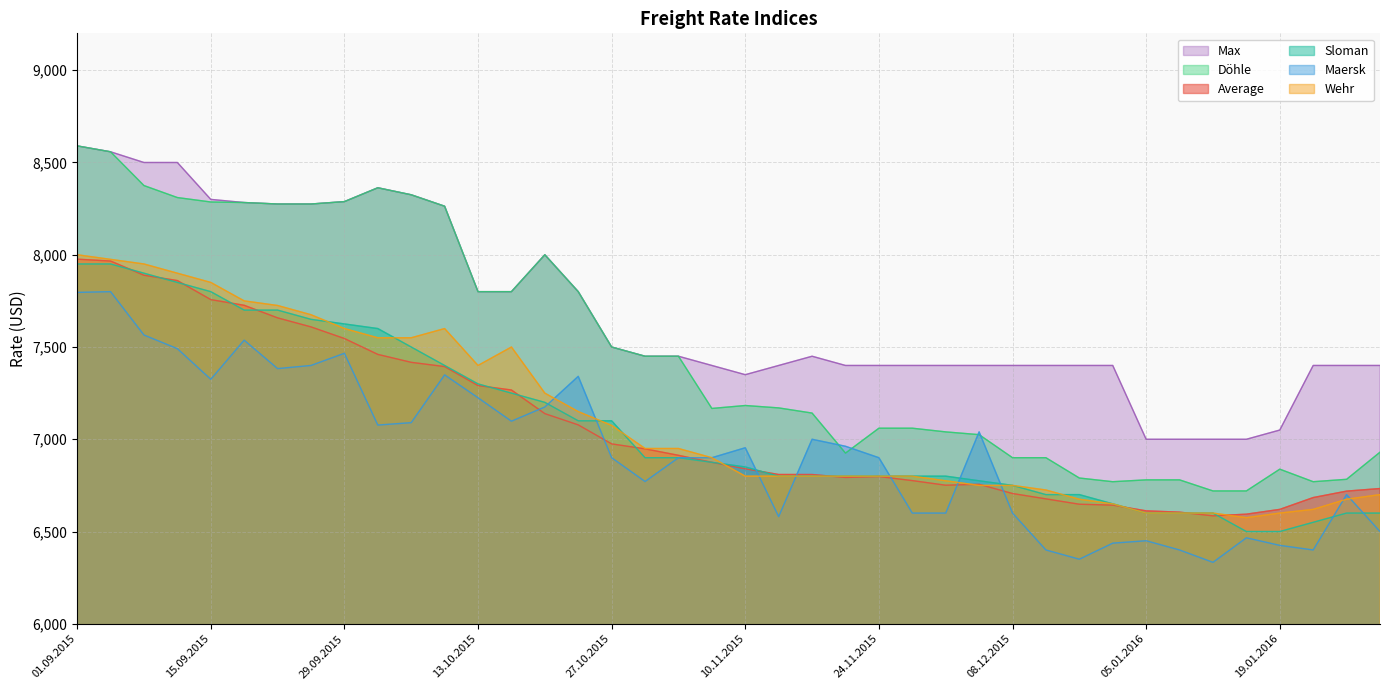

How many intersections are there between Maersk and Average?

8